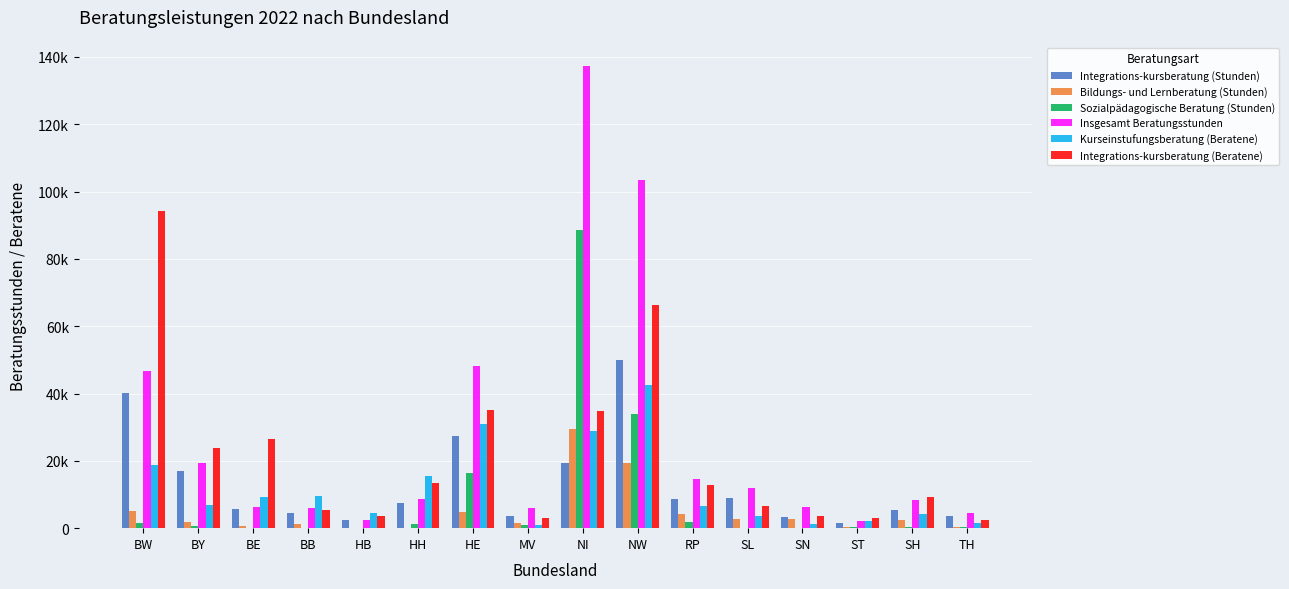

What is the difference between the maximum and minimum values in the Integrations-kursberatung (Stunden) series?

48538